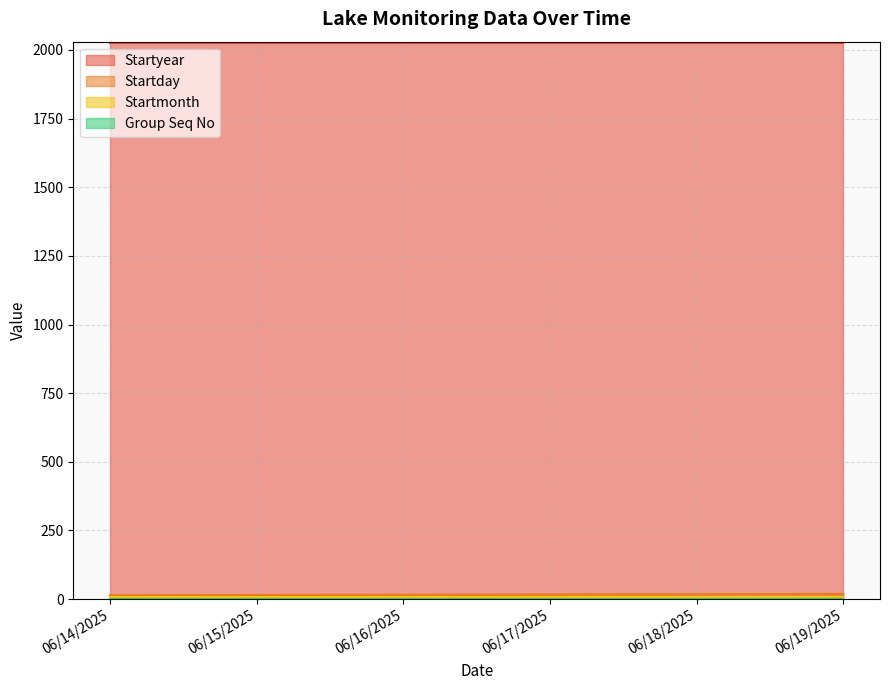

How many values in the Startday series exceed 17?

2